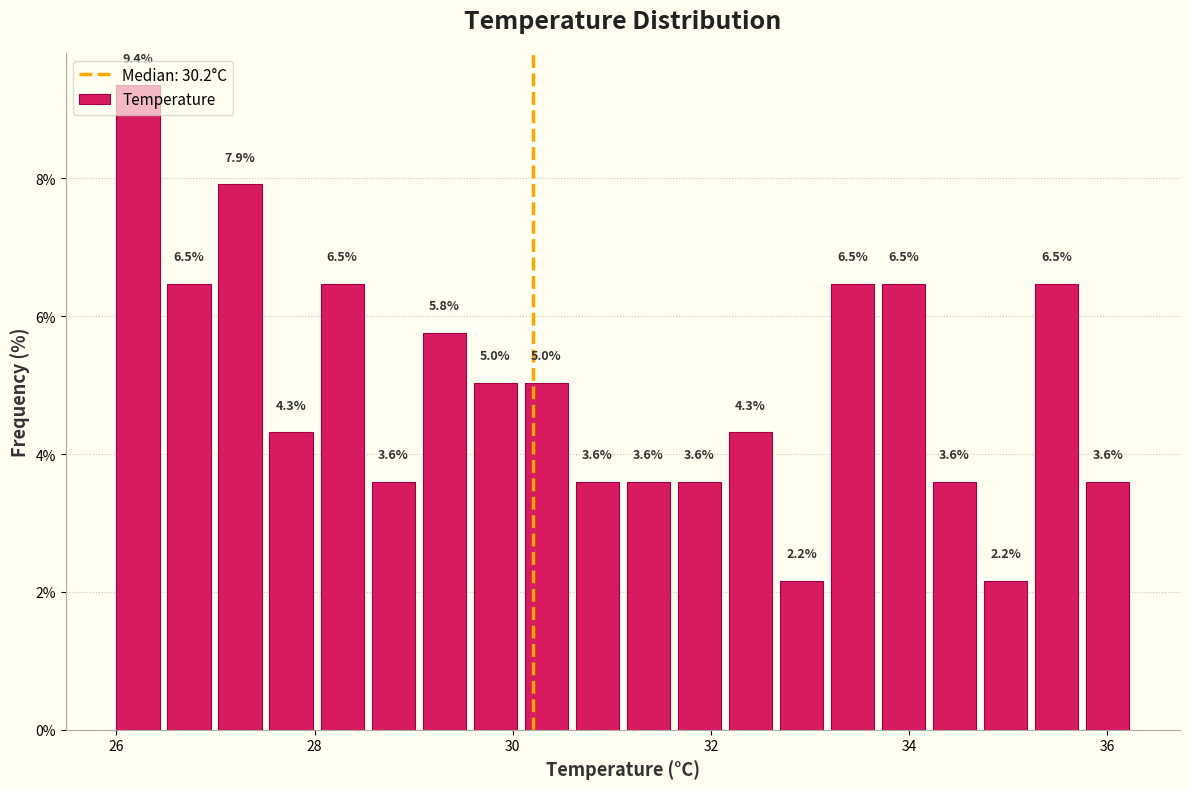

Around what value on the x-axis is the tallest bar? Give the approximate position of its centre, as read against the axis.

26.2